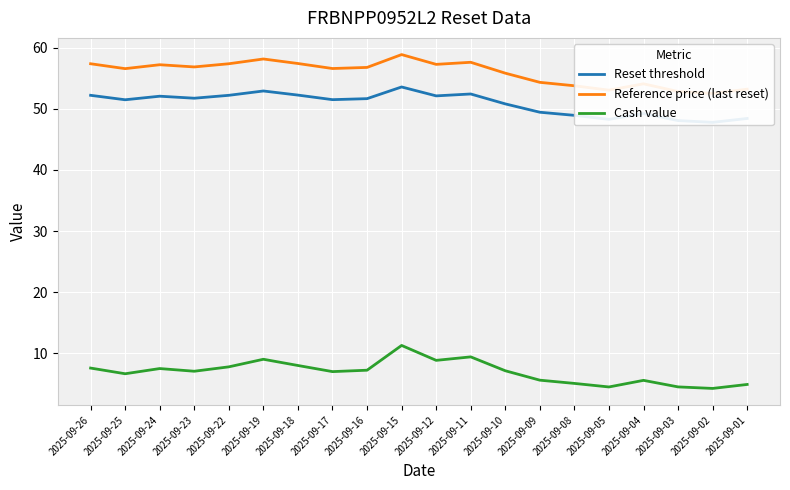

The value of Reset threshold at 2025-09-01 is 48.4. True or false?

True